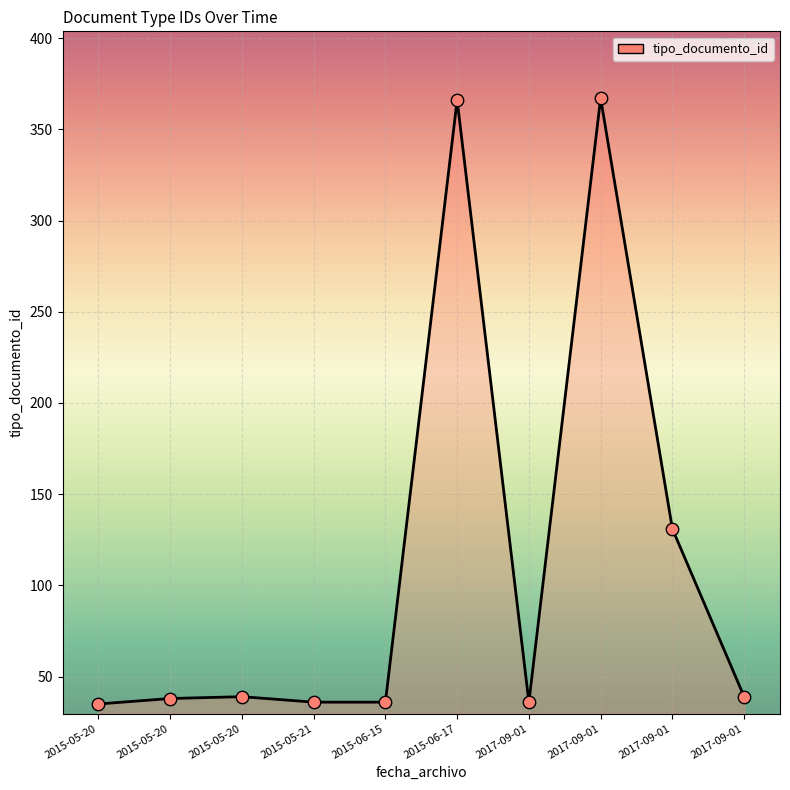

What is the change in value from 2015-05-20 to 2015-05-20?

+4